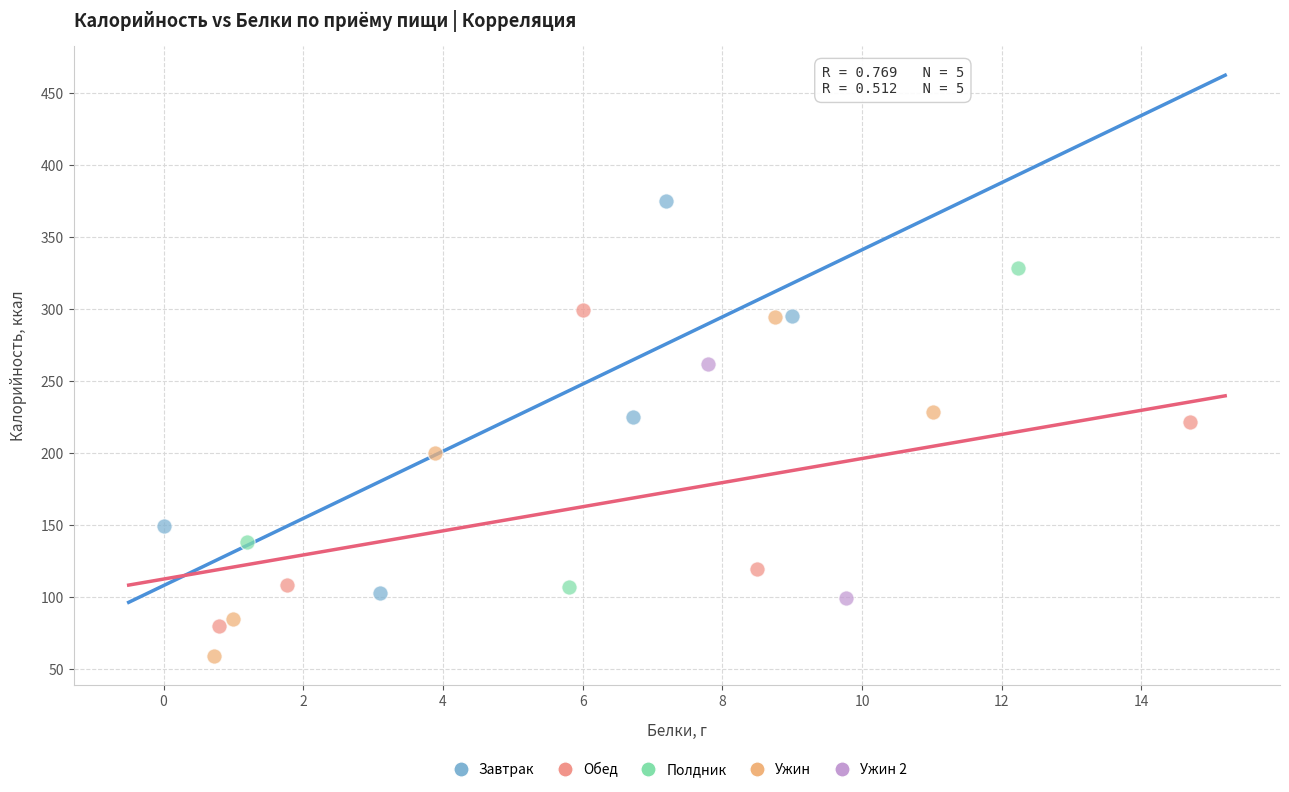

Which series reaches the minimum Y coordinate?

Ужин